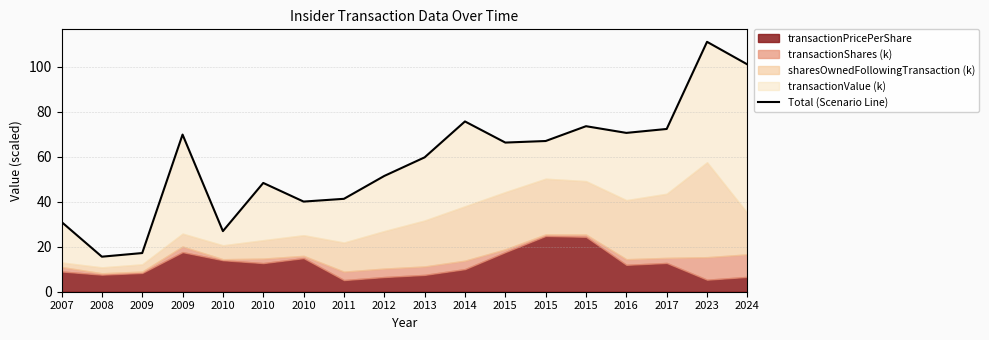

Reading left to right, transcribe all the data shown in this chart.

2007=31.0	2008=15.6	2009=17.2	2009=69.8	2010=26.9	2010=48.3	2010=40.1	2011=41.3	2012=51.4	2013=59.7	2014=75.7	2015=66.3	2015=67.0	2015=73.5	2016=70.6	2017=72.3	2023=111.0	2024=101.0